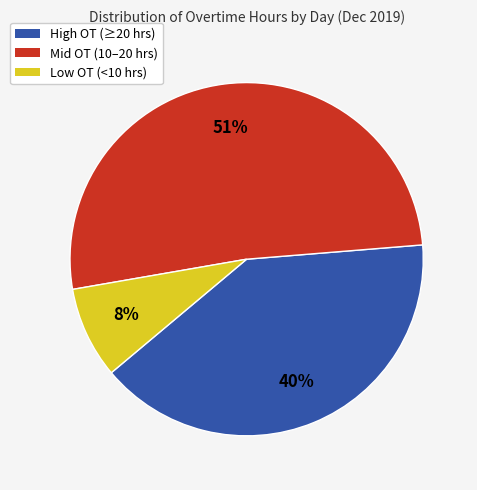

Does any single category account for the majority?

Yes